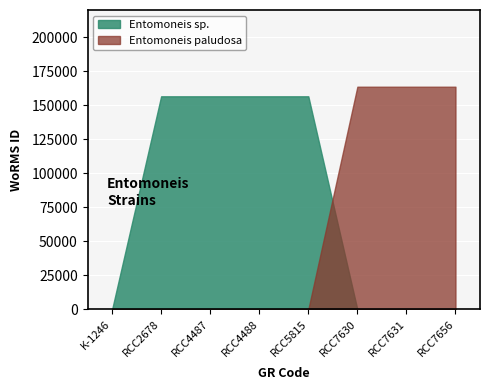

Count the Entomoneis paludosa values in the range 0 to 163646.

8